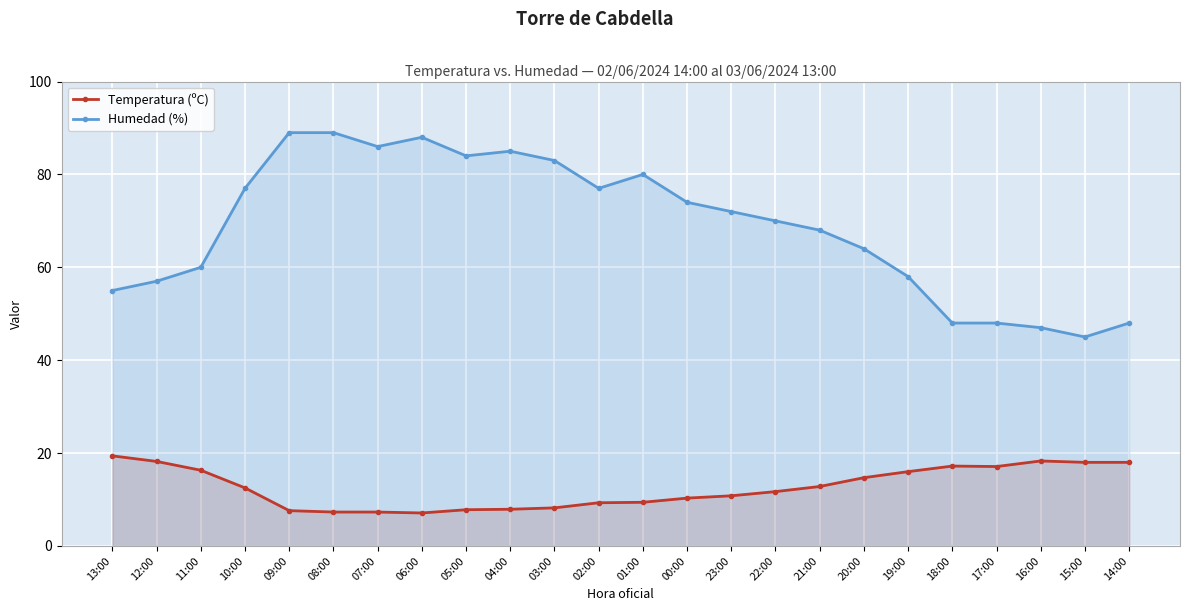

The Humedad (%) series shows 58.0 at 19:00. True or false?

True